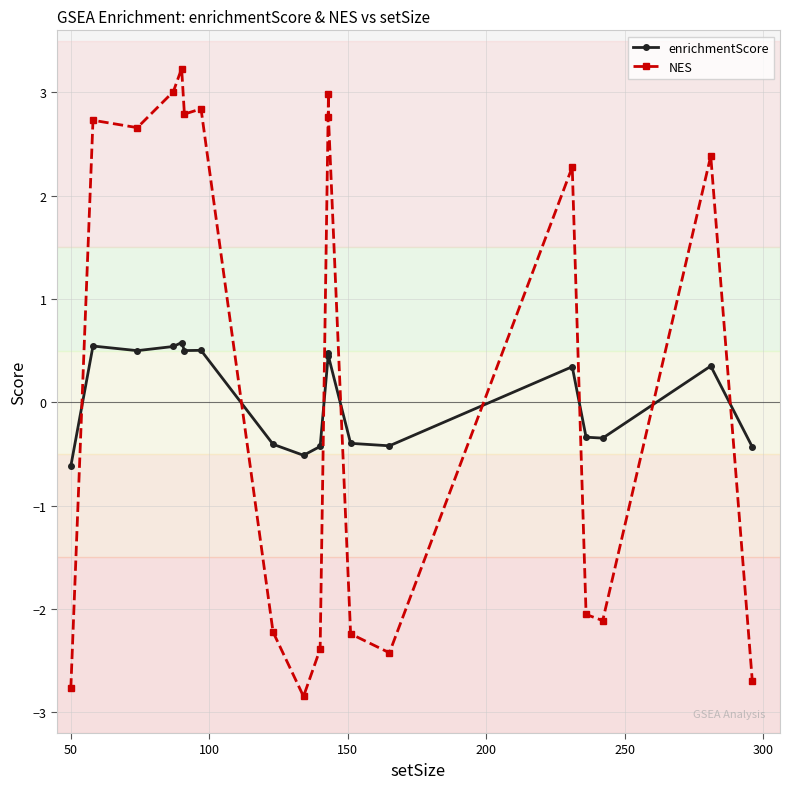

Reading right to left, transcribe all the data shown in this chart.

enrichmentScore: -0.4	0.4	-0.3	-0.3	0.3	-0.4	-0.4	0.4	0.5	-0.4	-0.5	-0.4	0.5	0.5	0.6	0.5	0.5	0.5	-0.6
NES: -2.7	2.4	-2.1	-2.1	2.3	-2.4	-2.2	2.8	3.0	-2.4	-2.8	-2.2	2.8	2.8	3.2	3.0	2.7	2.7	-2.8